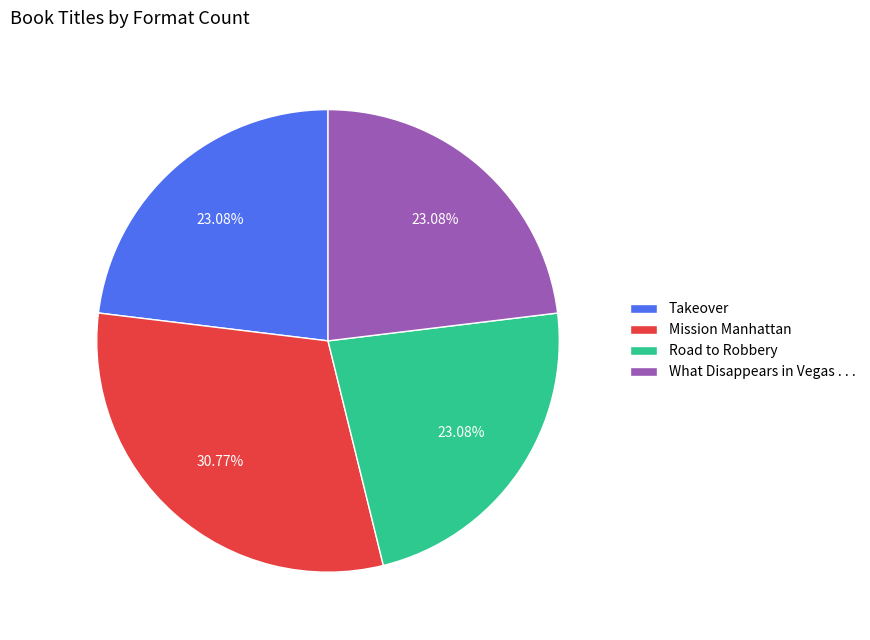

Does What Disappears in Vegas . . . account for over 50% of the chart?

No